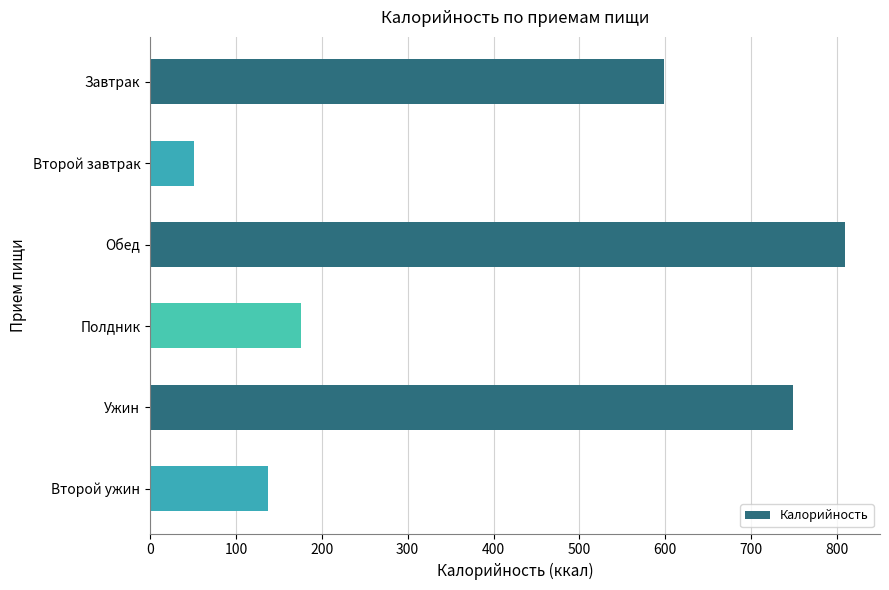

What is the sum of the values at Второй завтрак and Второй ужин?

188.1